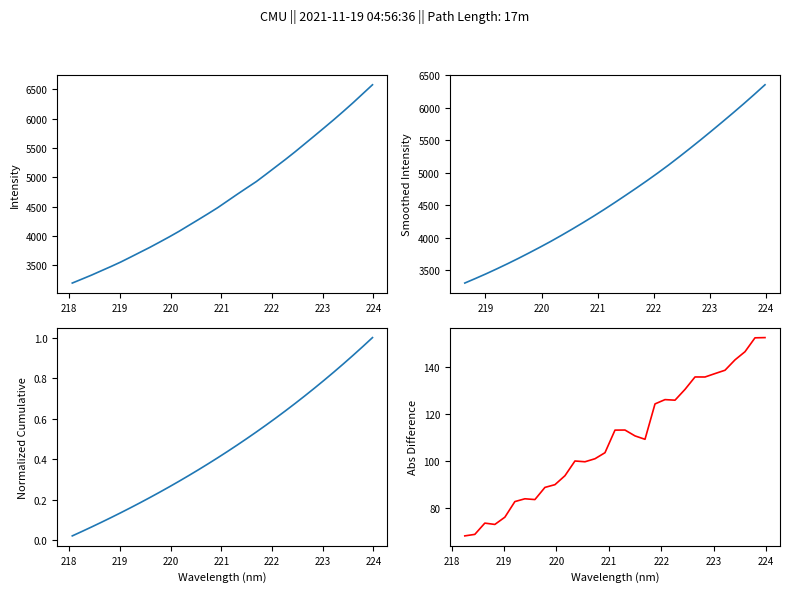

List the labels in order of value, smallest first.

218.0596, 218.2508, 218.442, 218.6332, 218.8244, 219.0156, 219.2067, 219.3979, 219.589, 219.7801, 219.9712, 220.1623, 220.3533, 220.5444, 220.7354, 220.9264, 221.1174, 221.3083, 221.4993, 221.6902, 221.8812, 222.0721, 222.263, 222.4538, 222.6447, 222.8355, 223.0264, 223.2172, 223.408, 223.5987, 223.7895, 223.9802